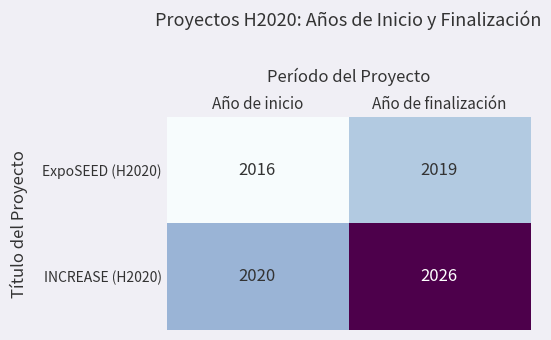

List the series in order of their peak value, lowest first.

ExpoSEED (H2020), INCREASE (H2020)